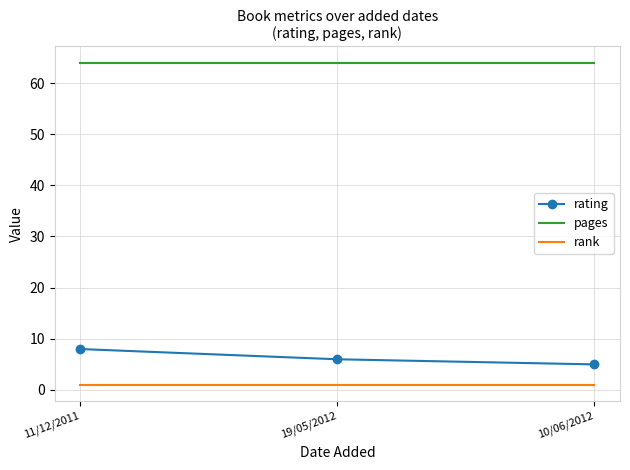

Reading left to right, extract all data points from this chart.

rating: 8	6	5
pages: 64	64	64
rank: 1	1	1